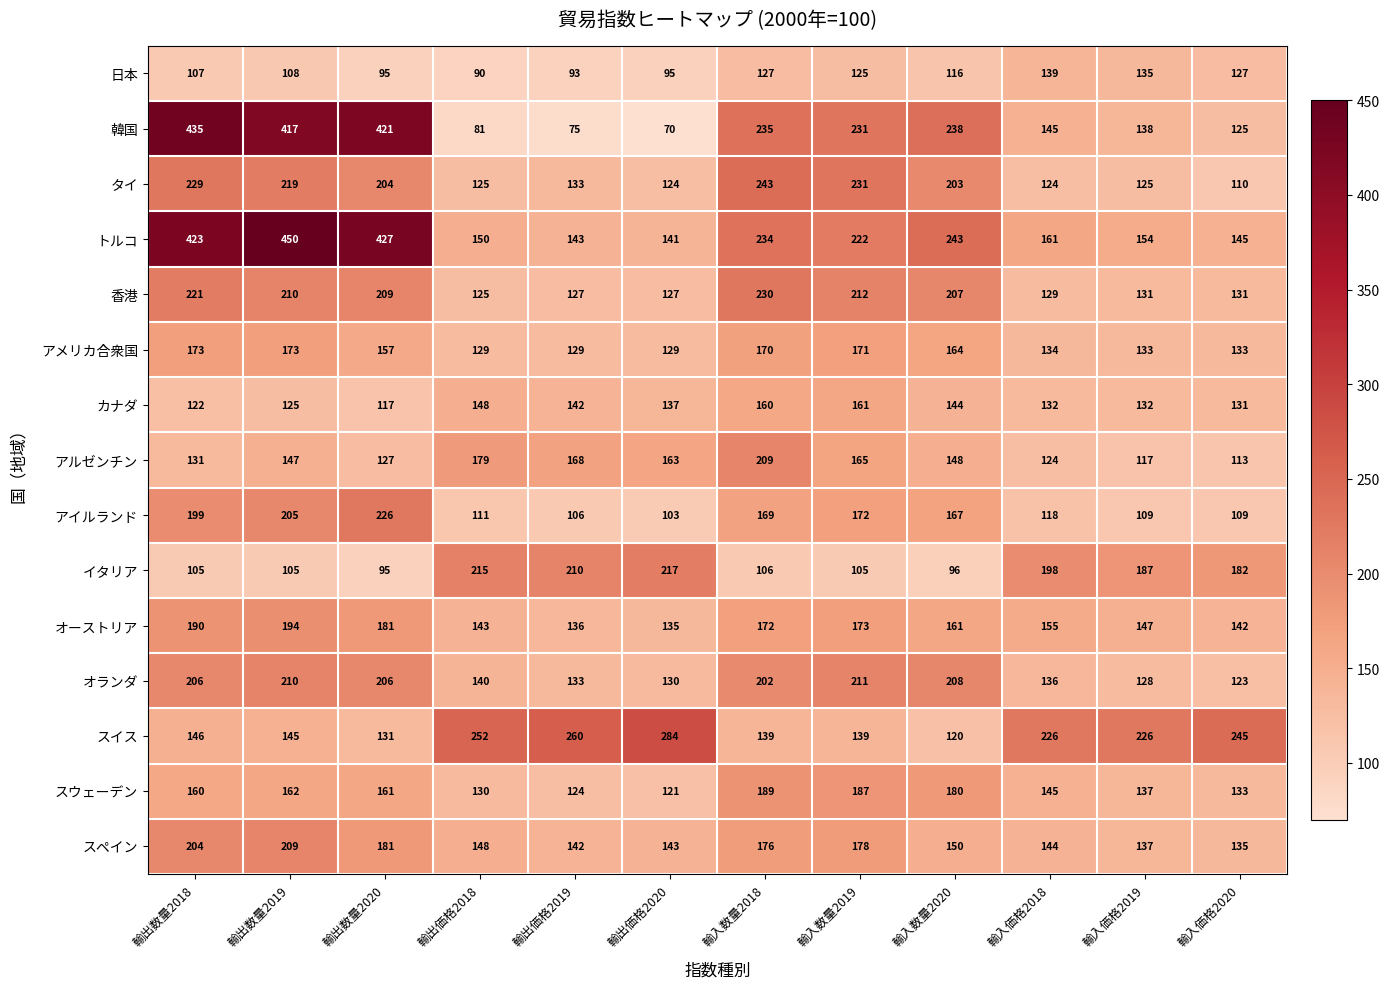

Which series has the widest spread of values?

韓国